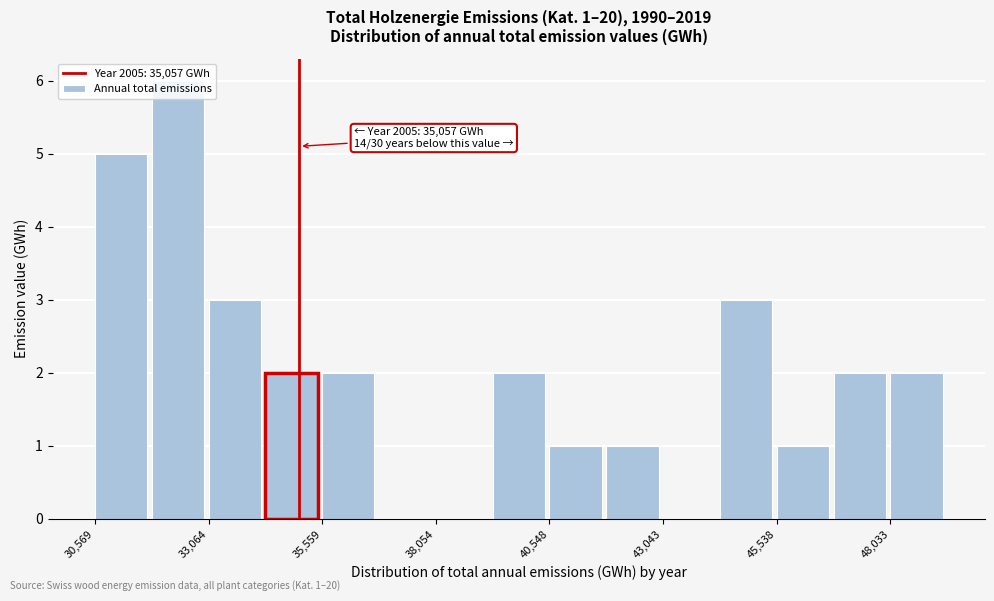

Around what value on the x-axis is the tallest bar? Give the approximate position of its centre, as read against the axis.

32500